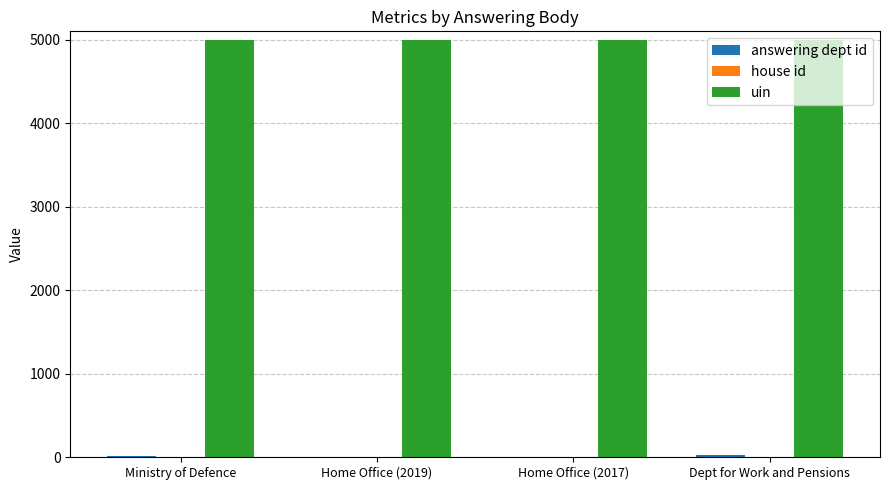

How many data points does each series have?

4